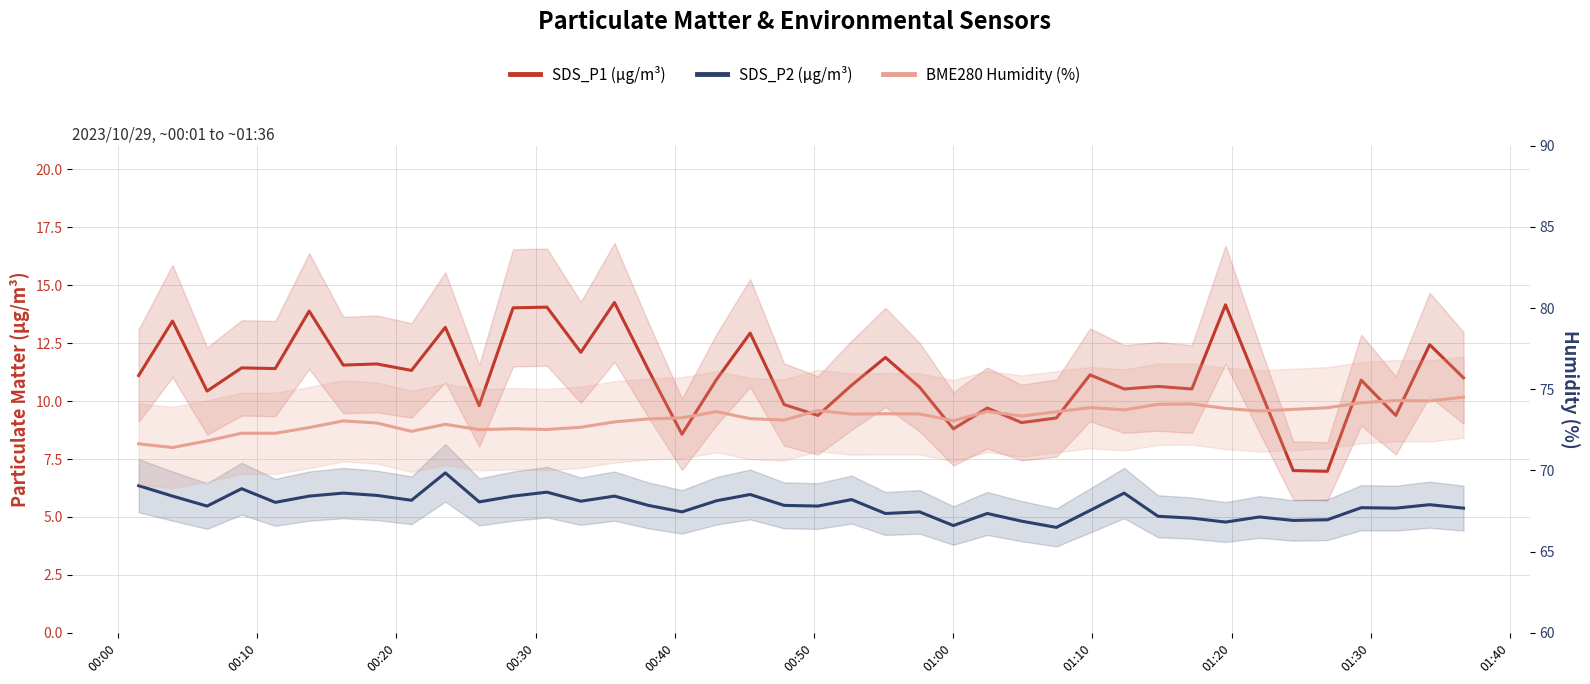

True or false: SDS_P2 (µg/m³) and SDS_P1 (µg/m³) intersect in this chart.

False